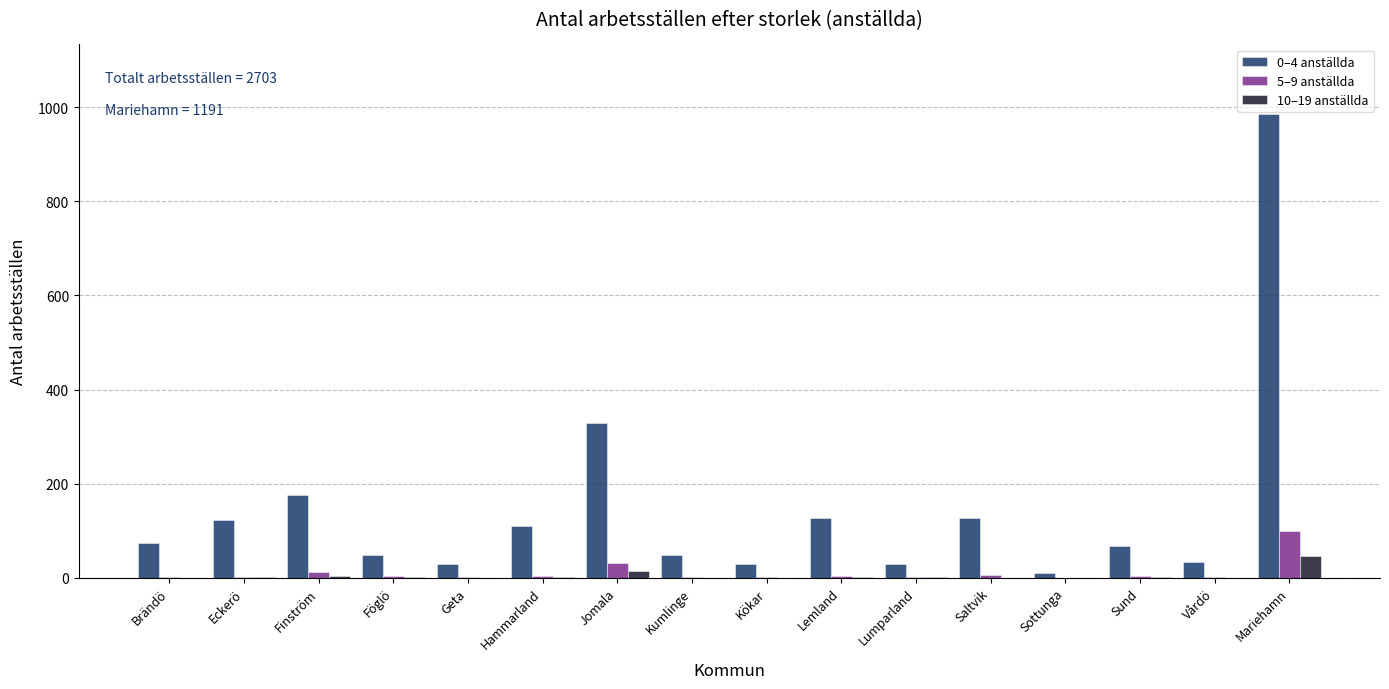

True or false: 0–4 anställda has a value of 192 at Lemland.

False